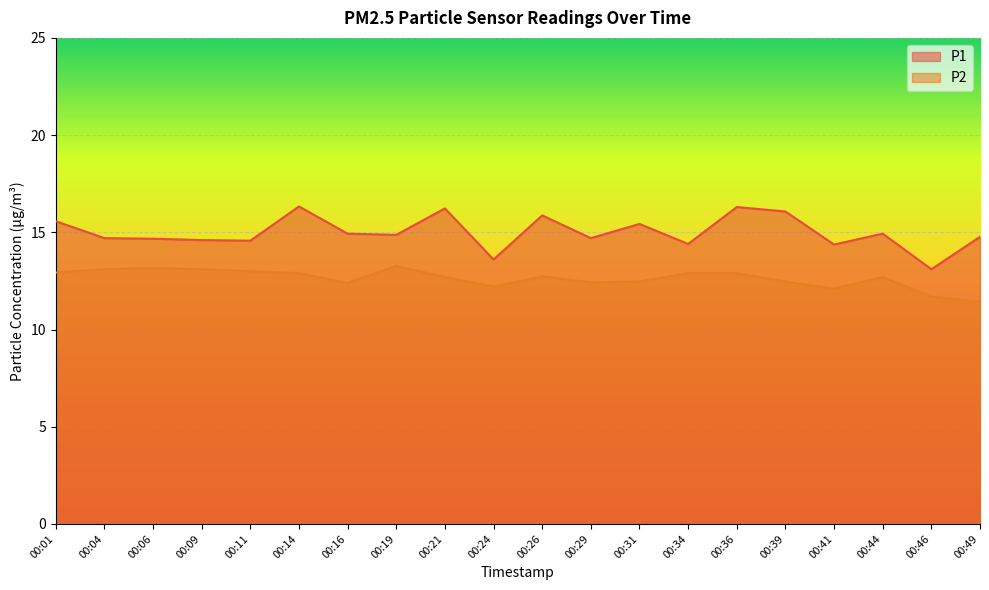

What is the highest value of the P2 series?

13.3